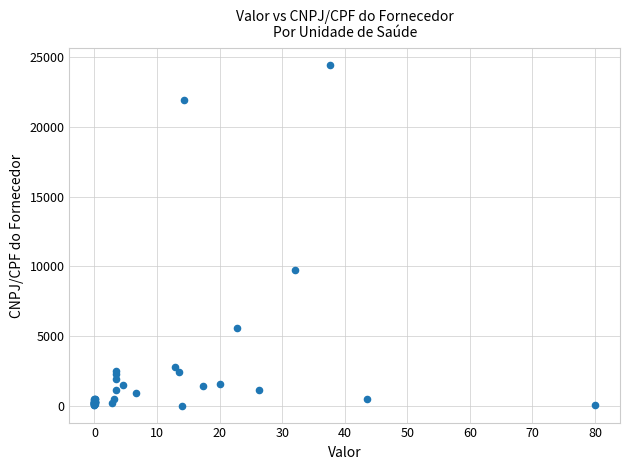

What Y value in the scatter plot is closest to 12221?

9767.9